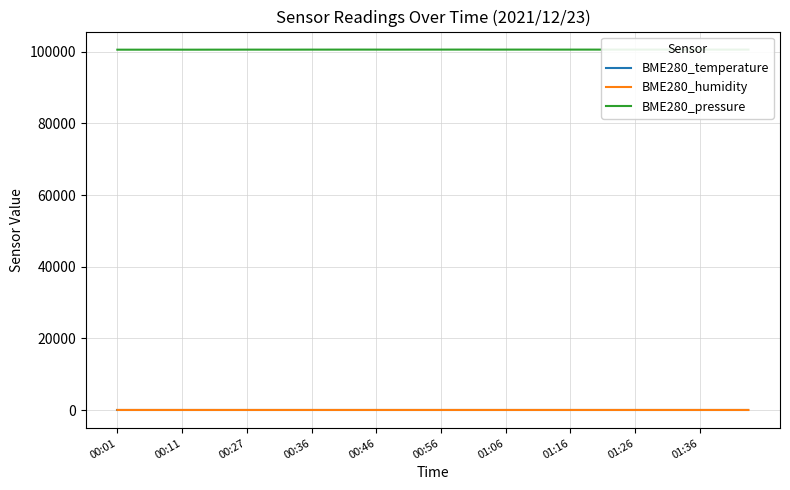

What is the greatest value displayed?

100577.8